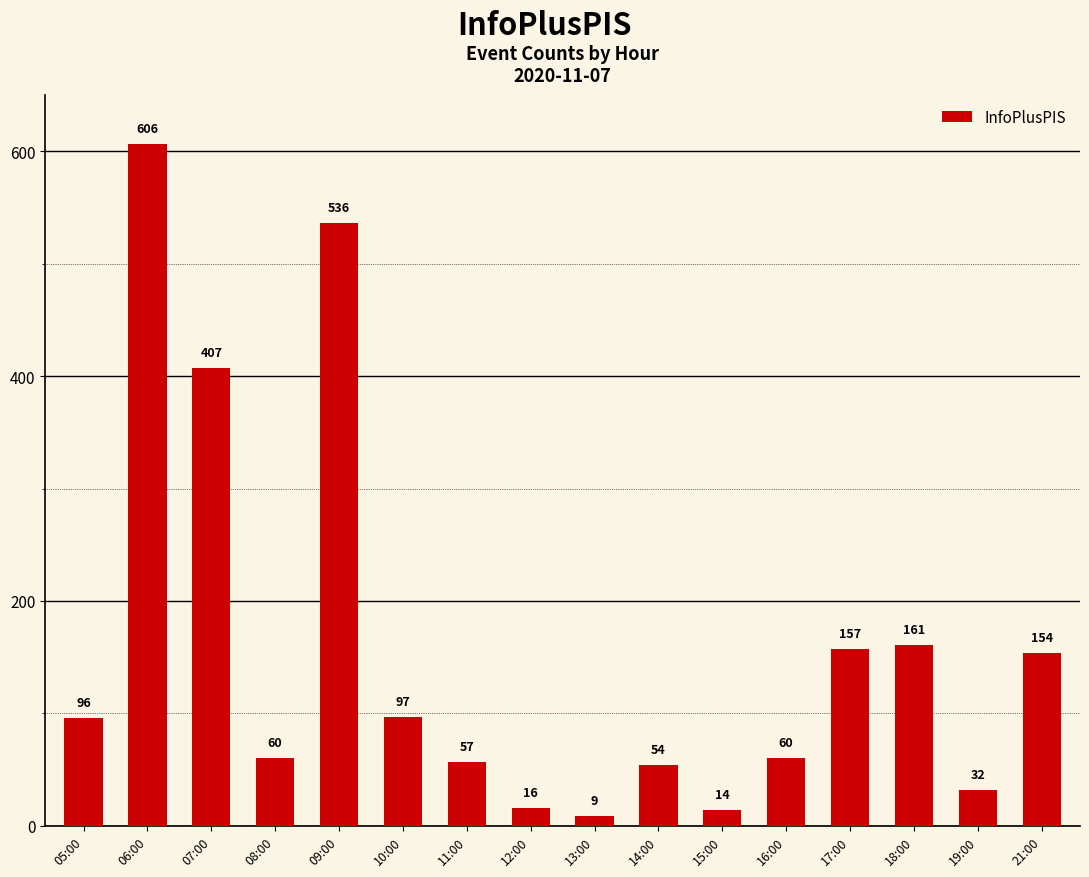

What is the value of the 12th bar from the left?

60